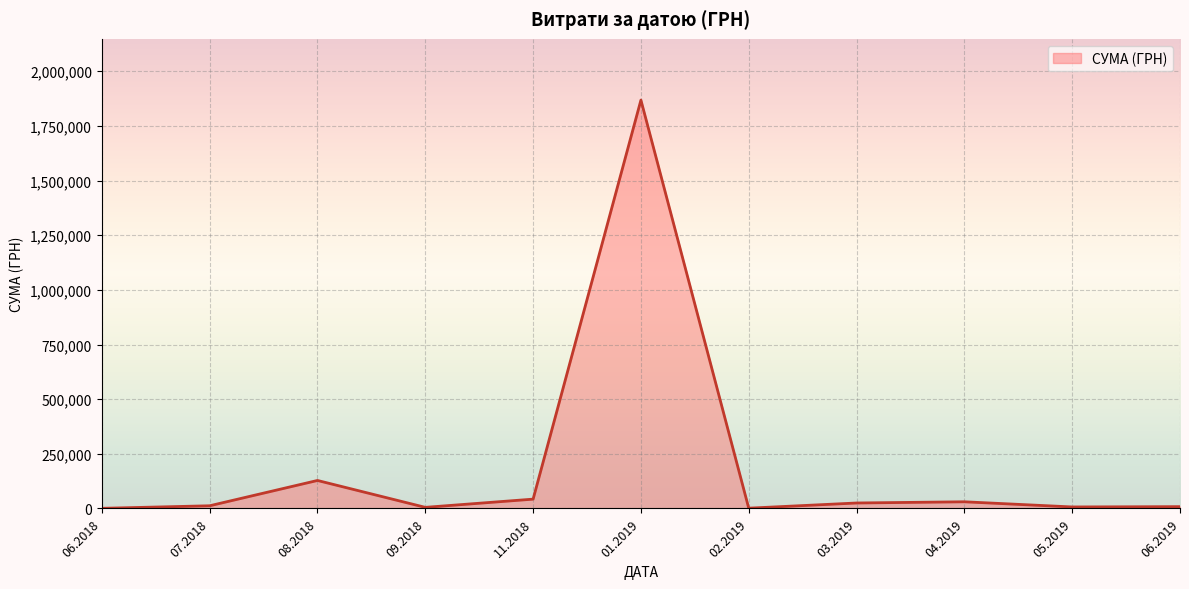

The value at 08.2018 is 217734.5. True or false?

False